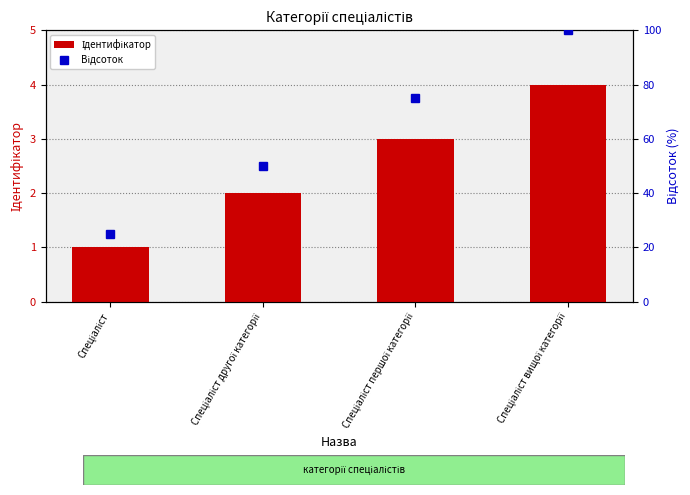

Reading left to right, extract all data points from this chart.

Ідентифікатор: 1	2	3	4
Відсоток: 25	50	75	100